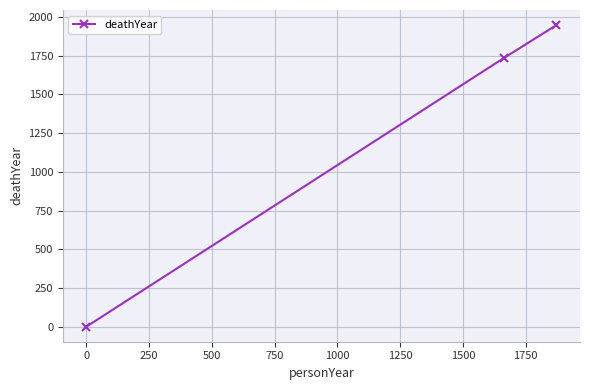

What is the greatest value displayed?

1948